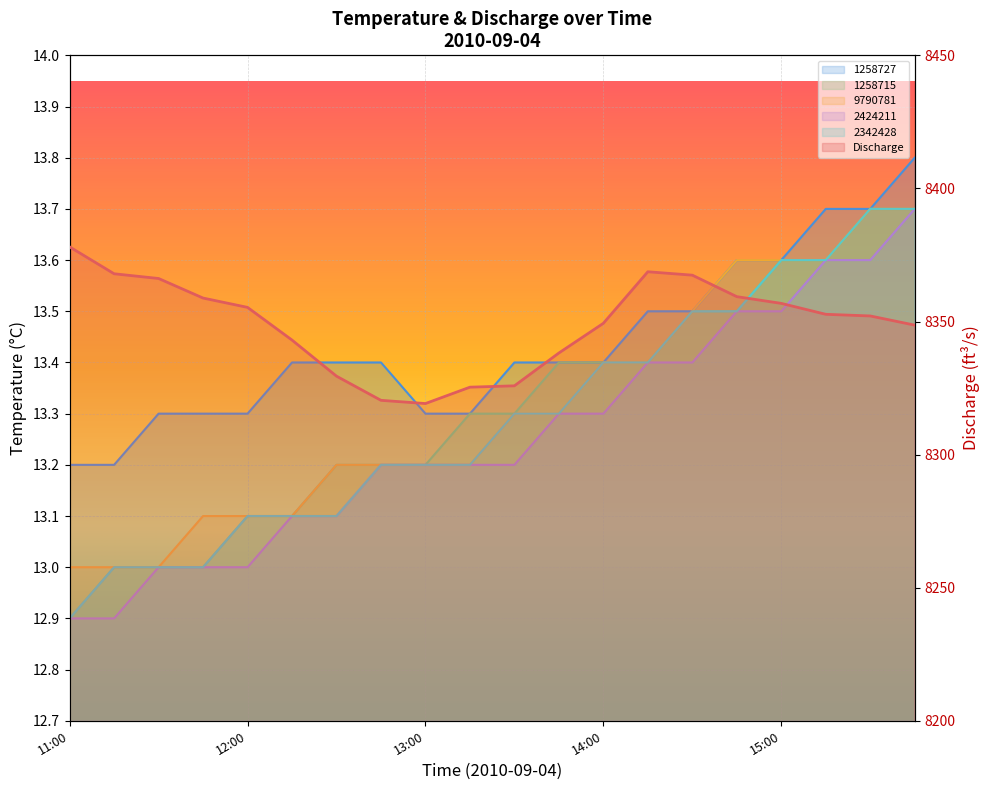

Which series has the widest spread of values?

Discharge